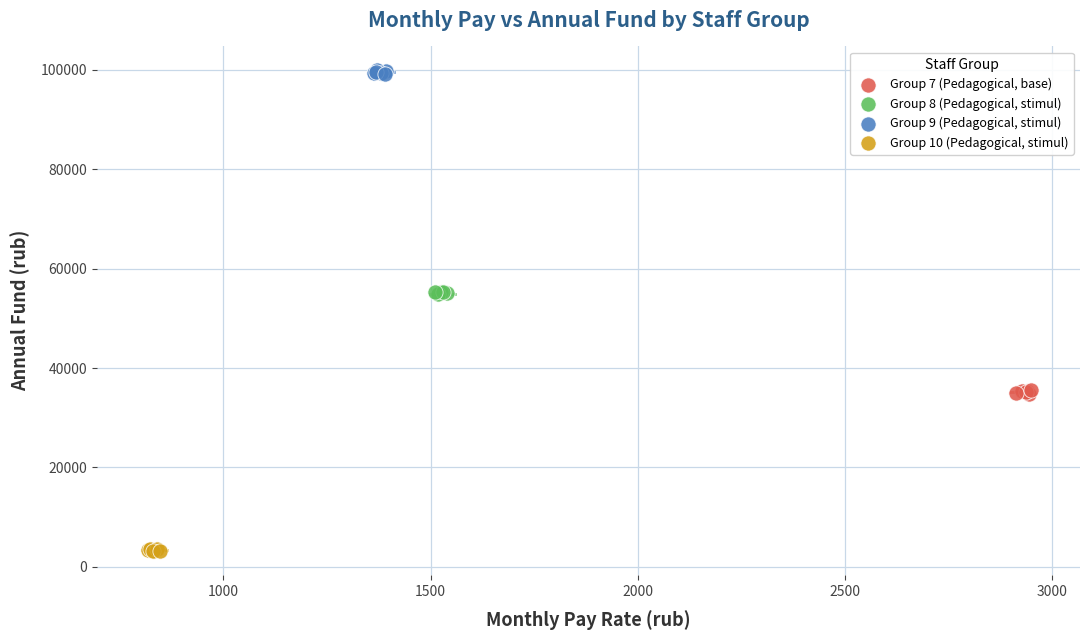

What are all the series names shown in the legend?

Group 7 (Pedagogical, base), Group 8 (Pedagogical, stimul), Group 9 (Pedagogical, stimul), Group 10 (Pedagogical, stimul)